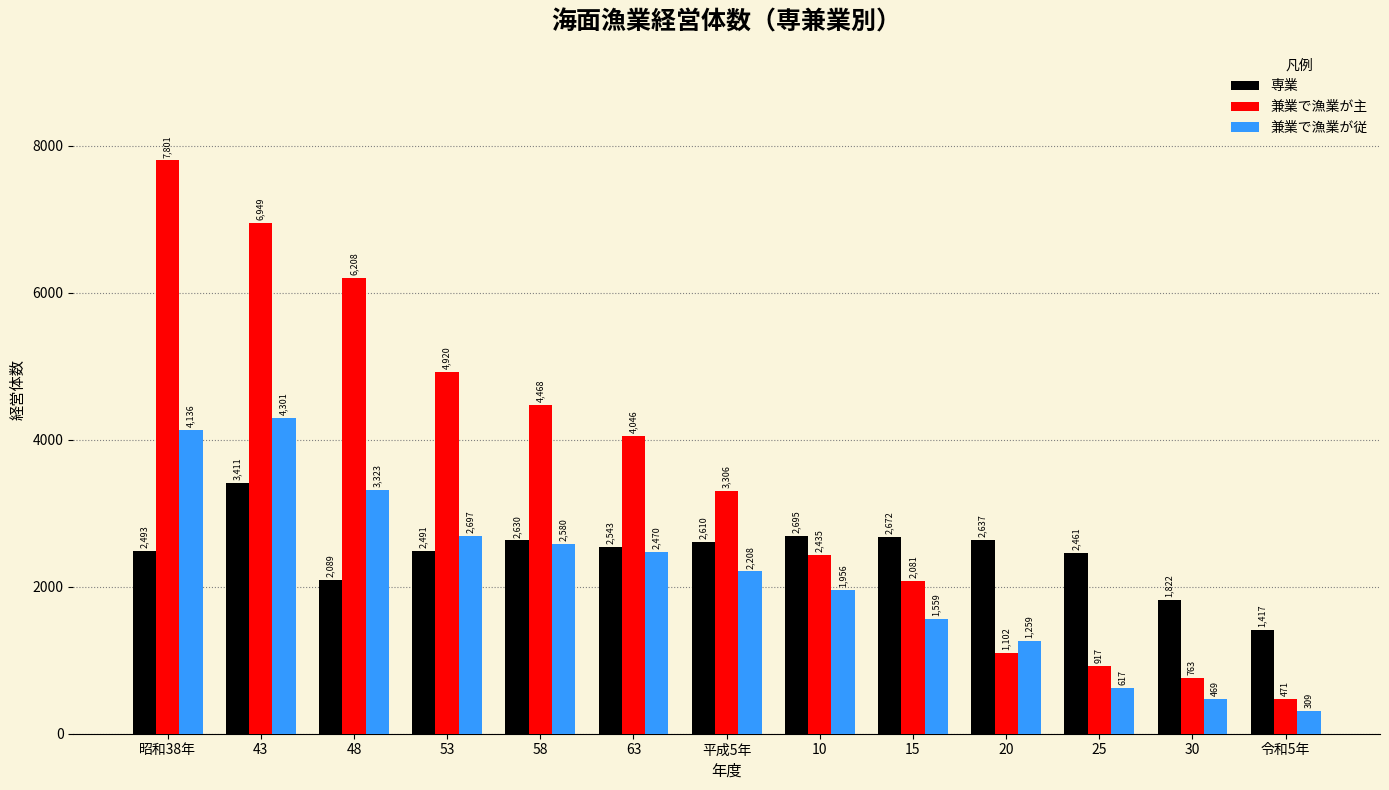

What is the spread (max minus min) of values at 48?

4119